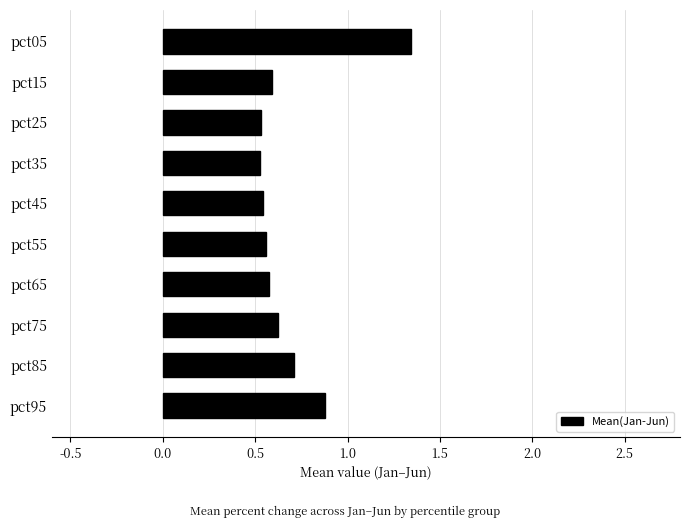

Is it true that the value at pct65 is 0.2?

False